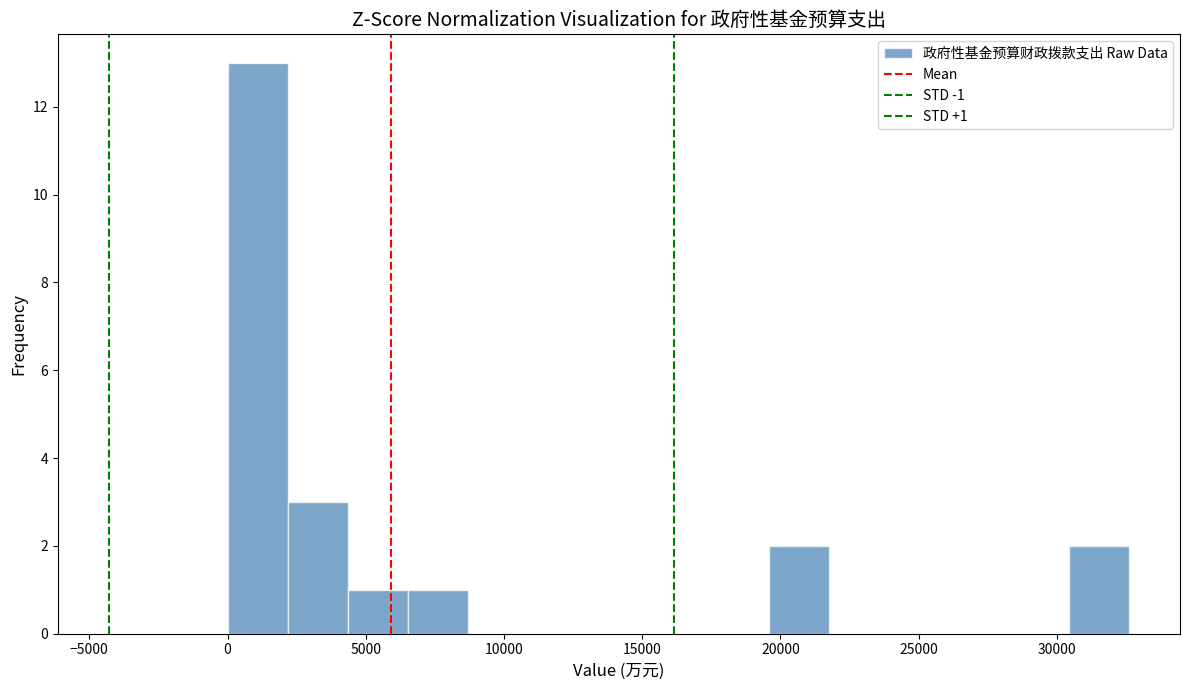

Which range on the x-axis has the tallest bar?

0 to 2000